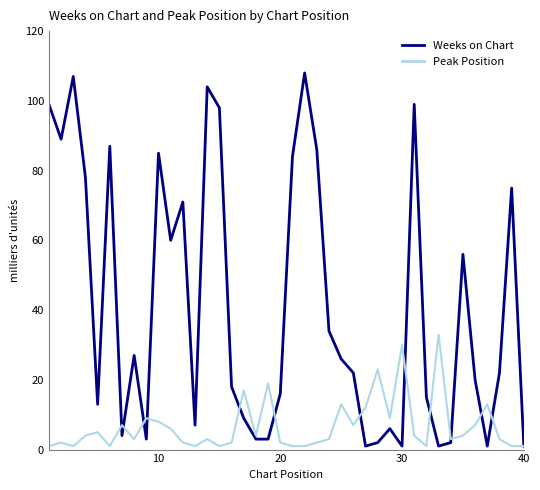

Which series has the largest range (max minus min)?

Weeks on Chart